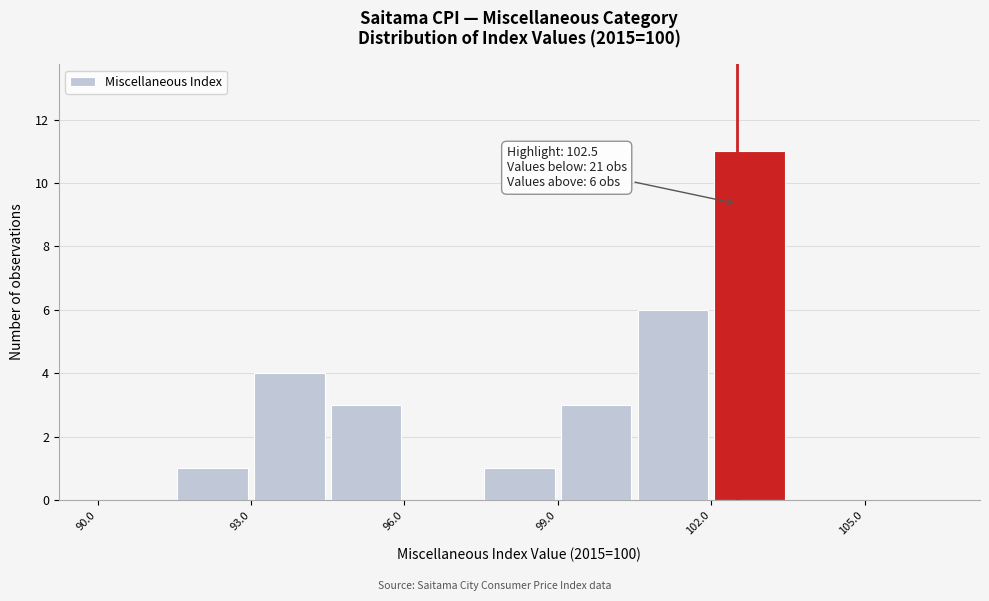

Around what value on the x-axis is the tallest bar? Give the approximate position of its centre, as read against the axis.

103.0